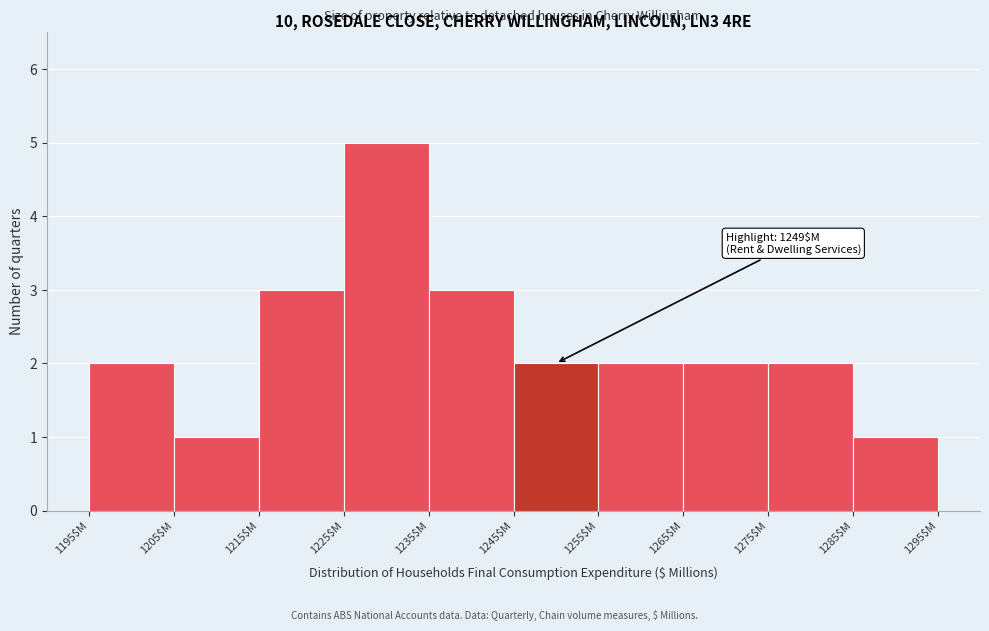

Over which range of the x-axis is the bar tallest?

1225 to 1235